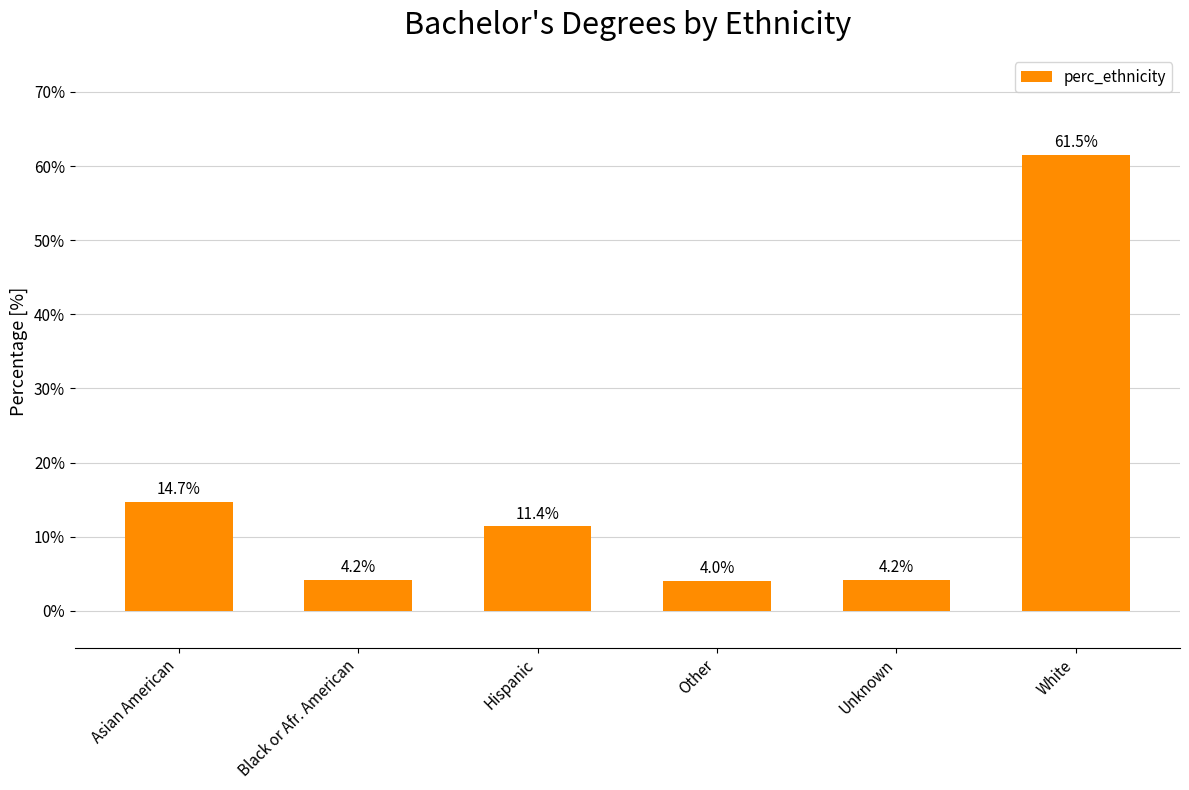

What is the sum of the values at Hispanic and White?

0.7